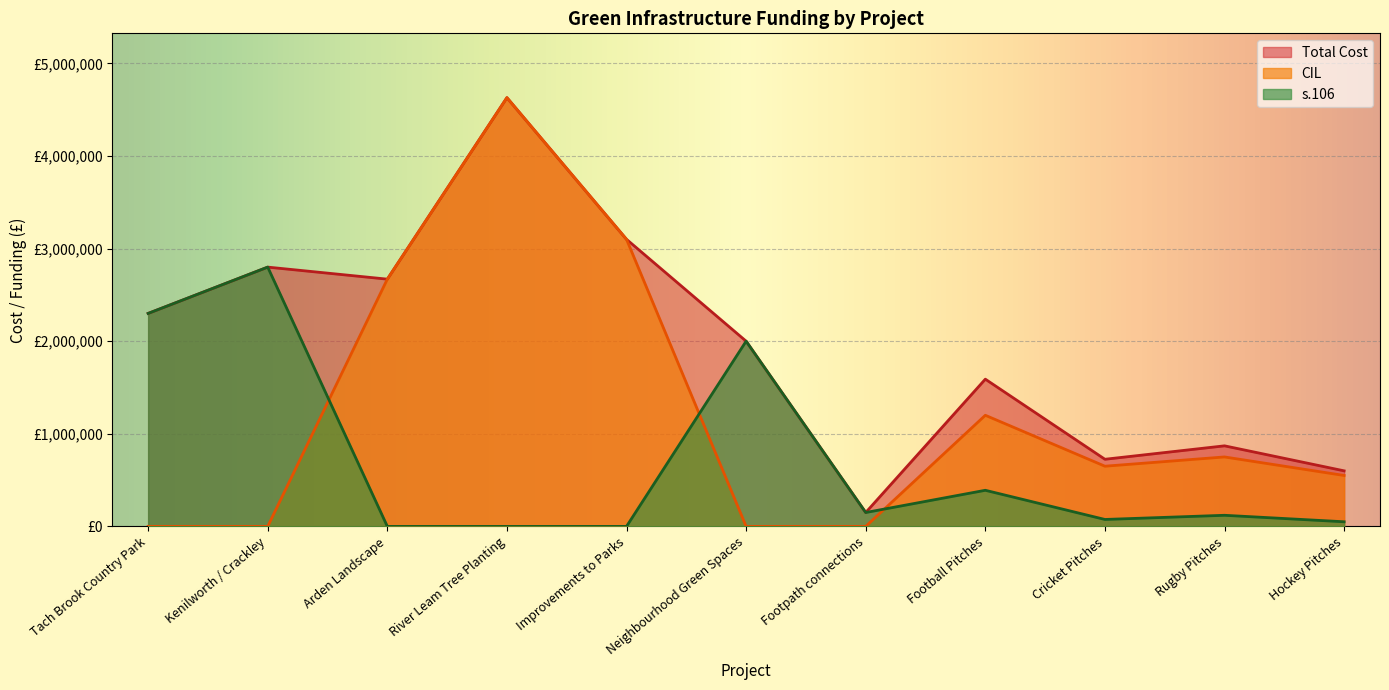

Is it true that Total Cost equals 725000 at Cricket Pitches?

True